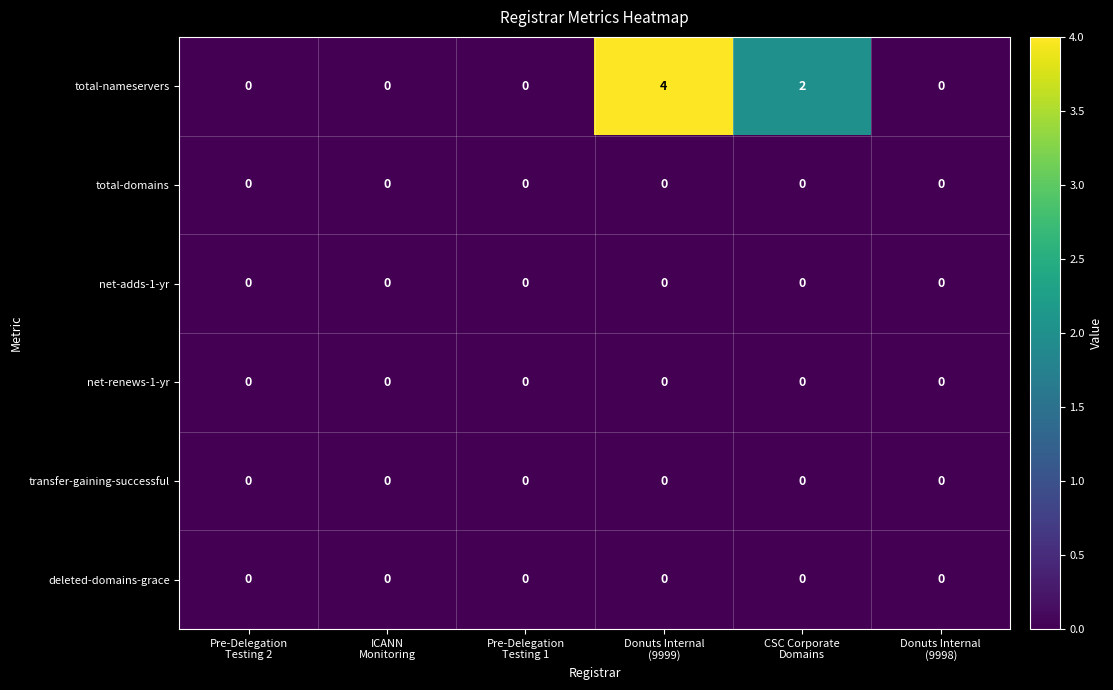

What is the difference between the highest and lowest values at CSC Corporate
Domains?

2